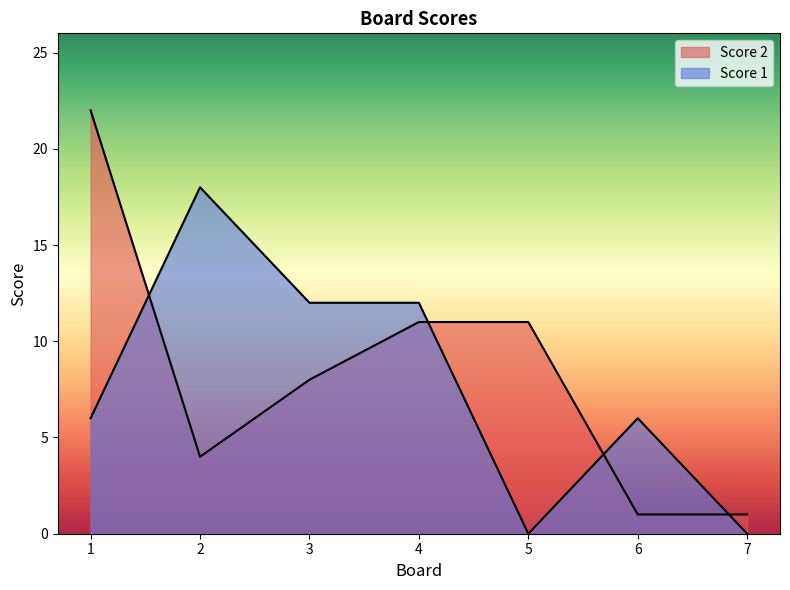

How many lines are shown in the chart?

2